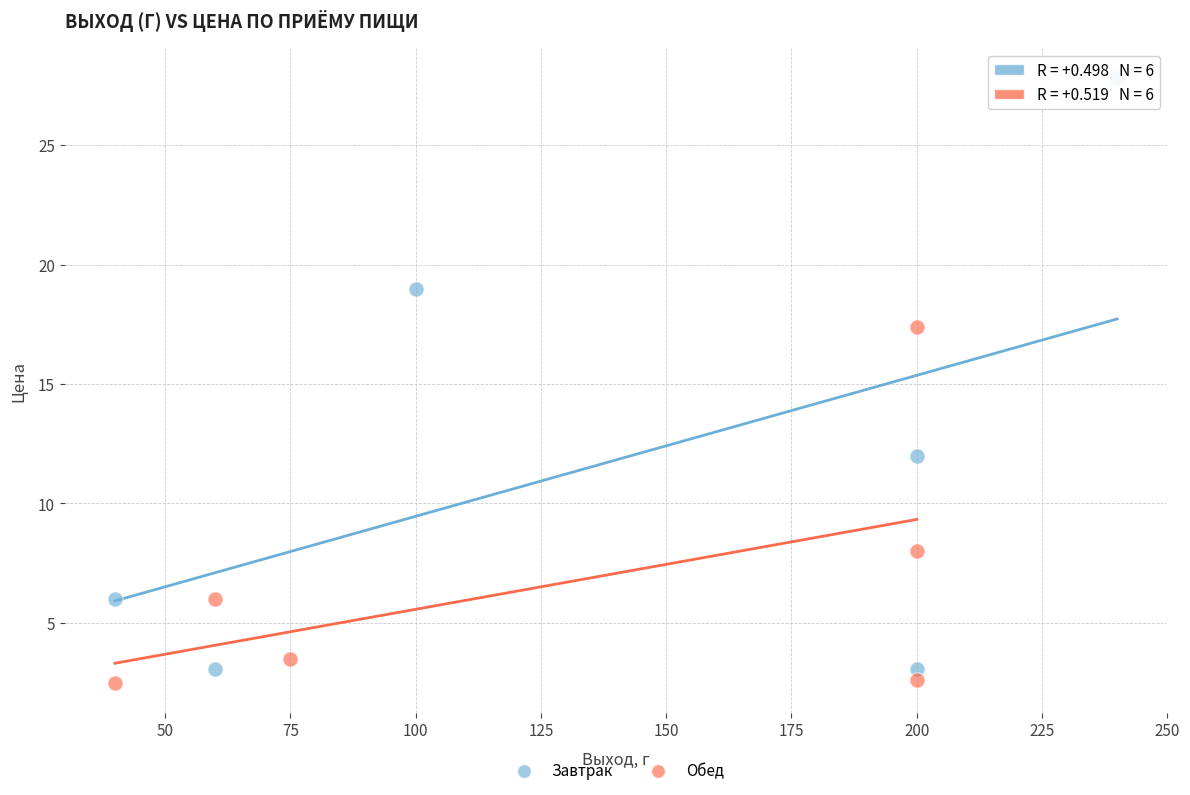

Which series has the widest spread of Y values?

Завтрак